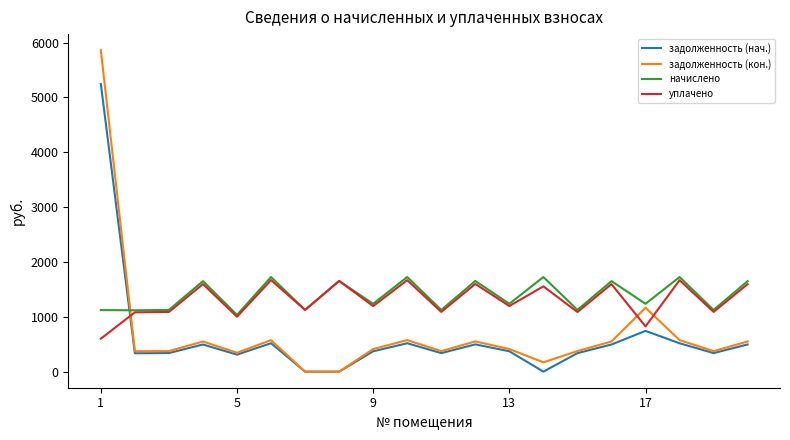

Which series has the largest range (max minus min)?

задолженность (кон.)